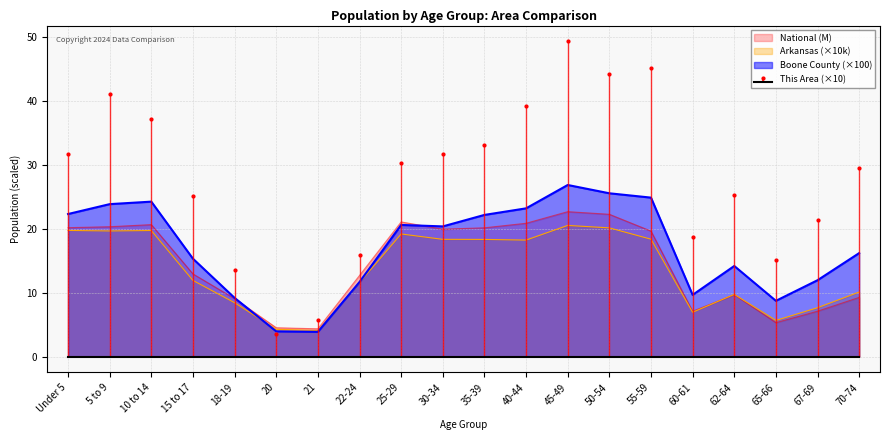

Which label corresponds to the smallest value in the chart?

20